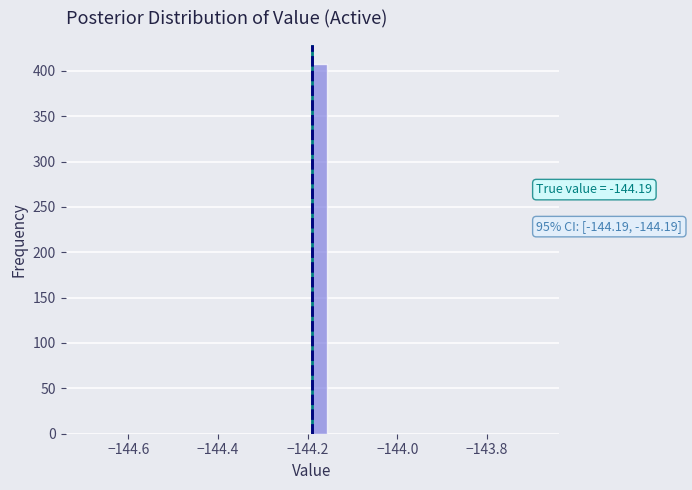

Around what value on the x-axis is the tallest bar? Give the approximate position of its centre, as read against the axis.

-144.18